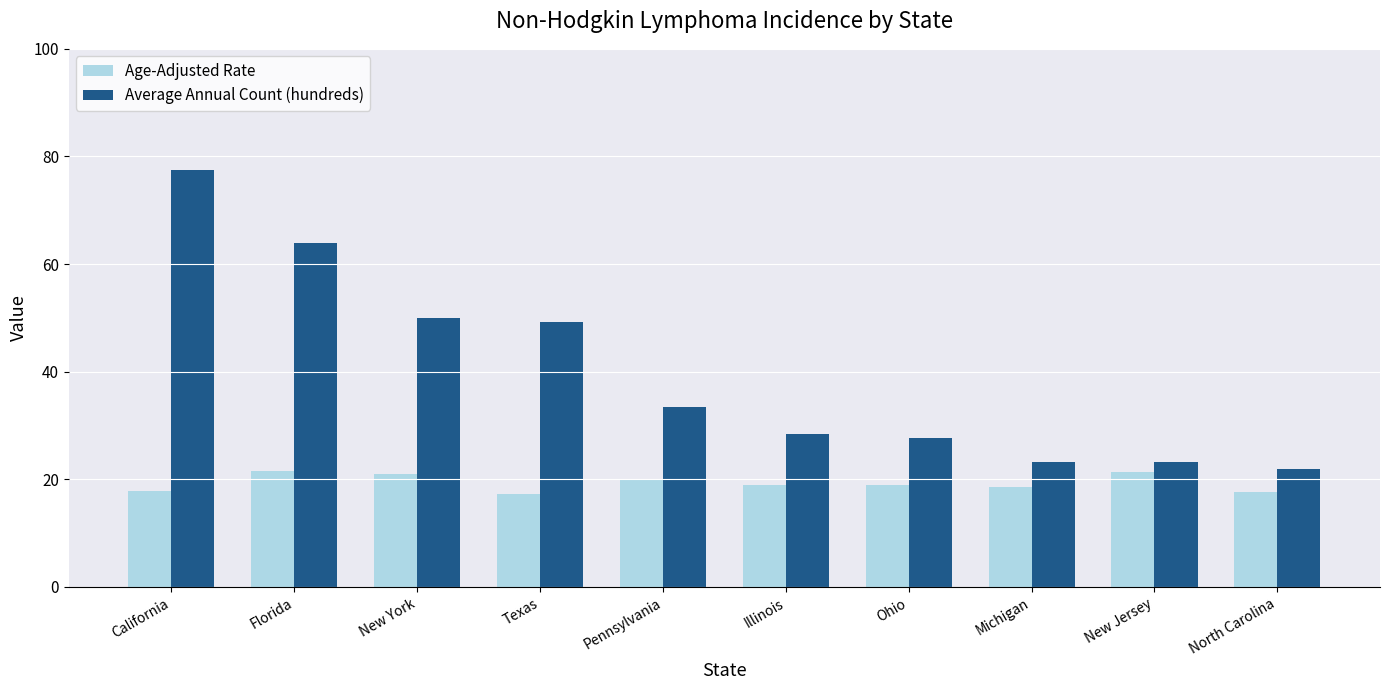

The Average Annual Count (hundreds) series shows 45.0 at Ohio. True or false?

False